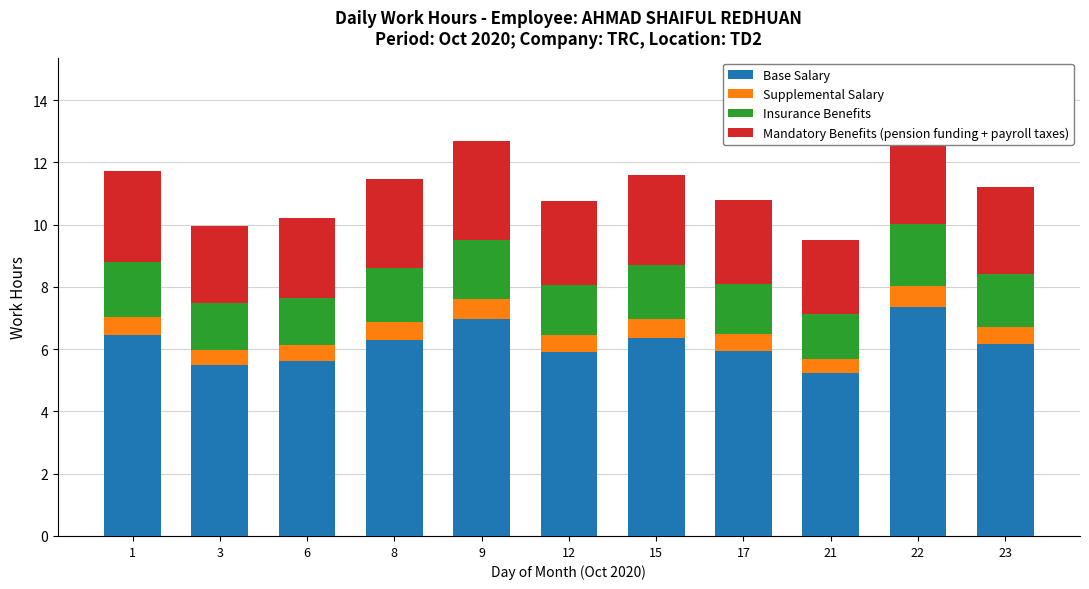

How many data points does each series have?

11